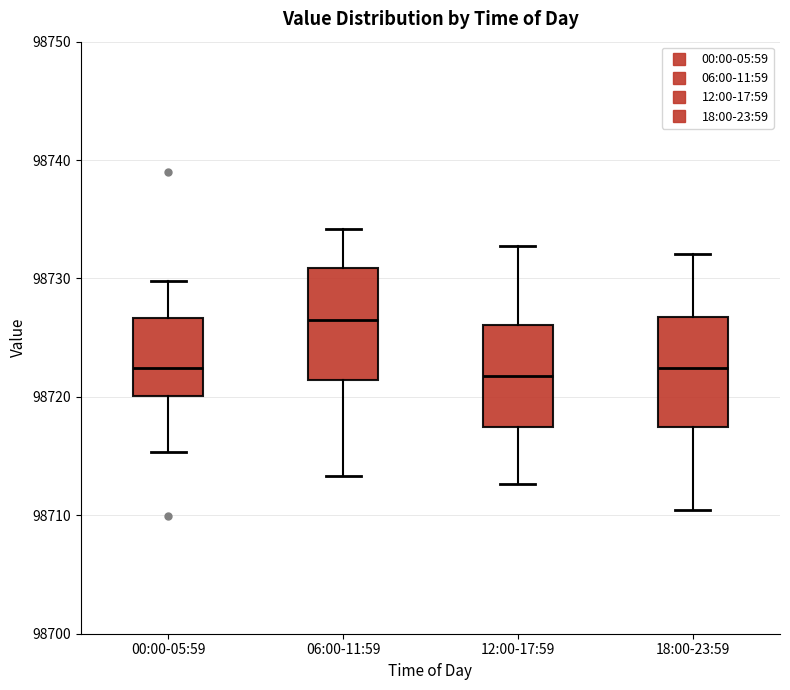

Where does the lower whisker of the box for 00:00-05:59 end on the y-axis? The values are not printed on the chart, so give them approximately, as read against the axis.

98715